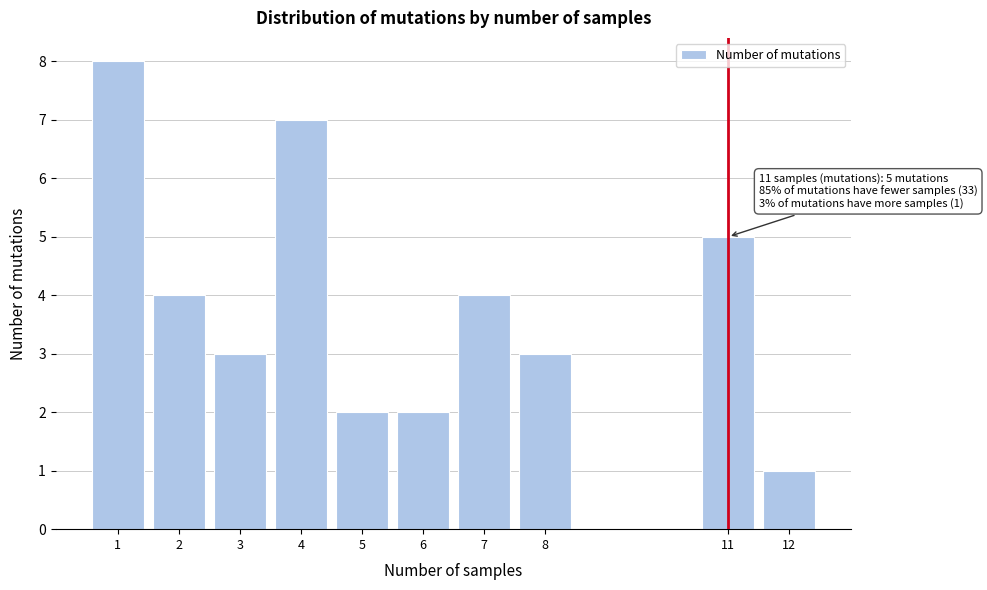

Reading right to left, list all the values displayed in this chart.

1	5	3	4	2	2	7	3	4	8